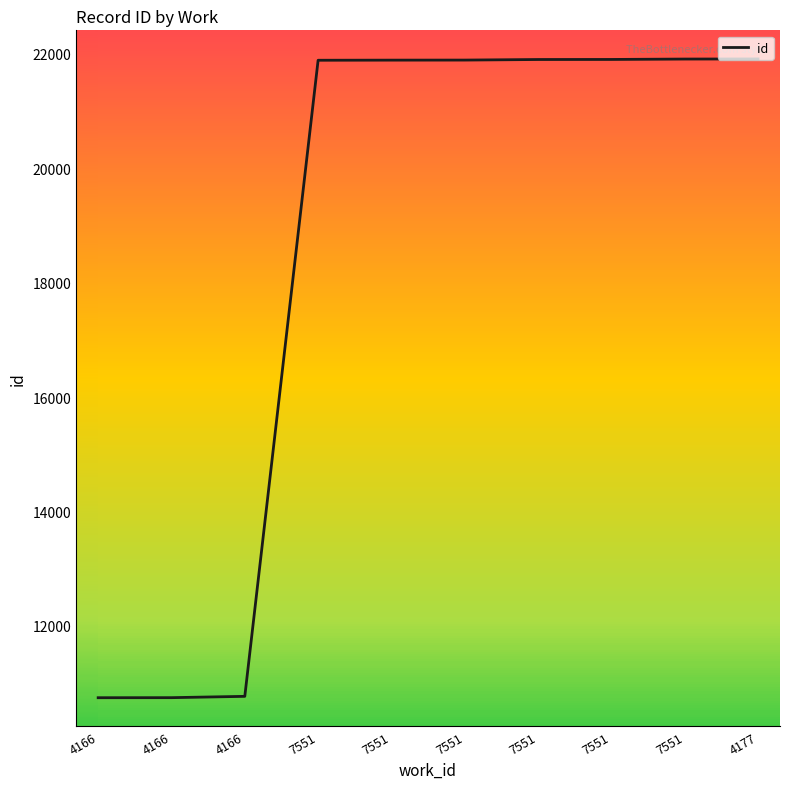

Where is the data nearest to the value 16329?

4166